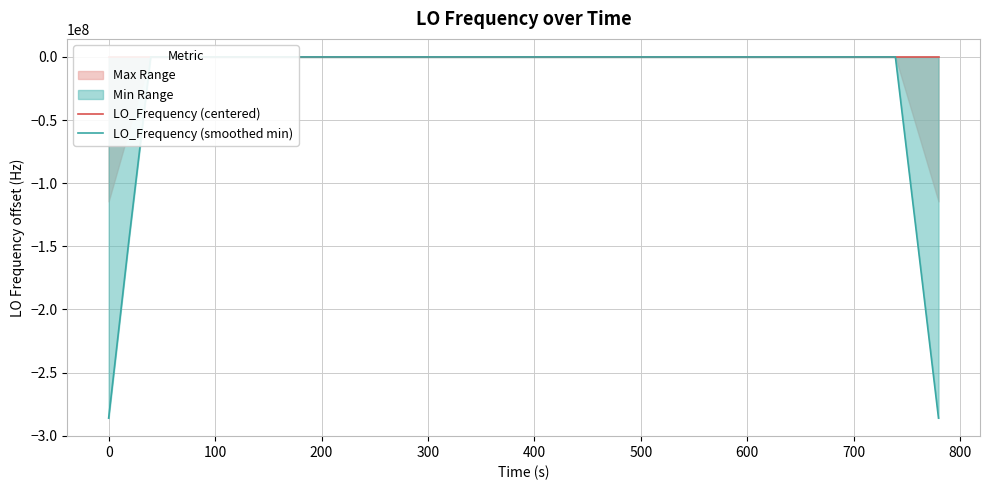

What is the total value across all series at 0?

-143039399.7